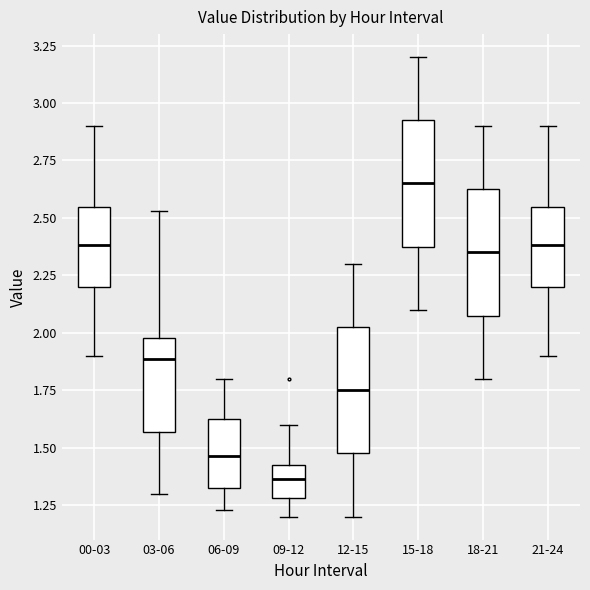

Where is the lower edge of the box for 00-03 on the y-axis? The values are not printed on the chart, so give them approximately, as read against the axis.

2.20